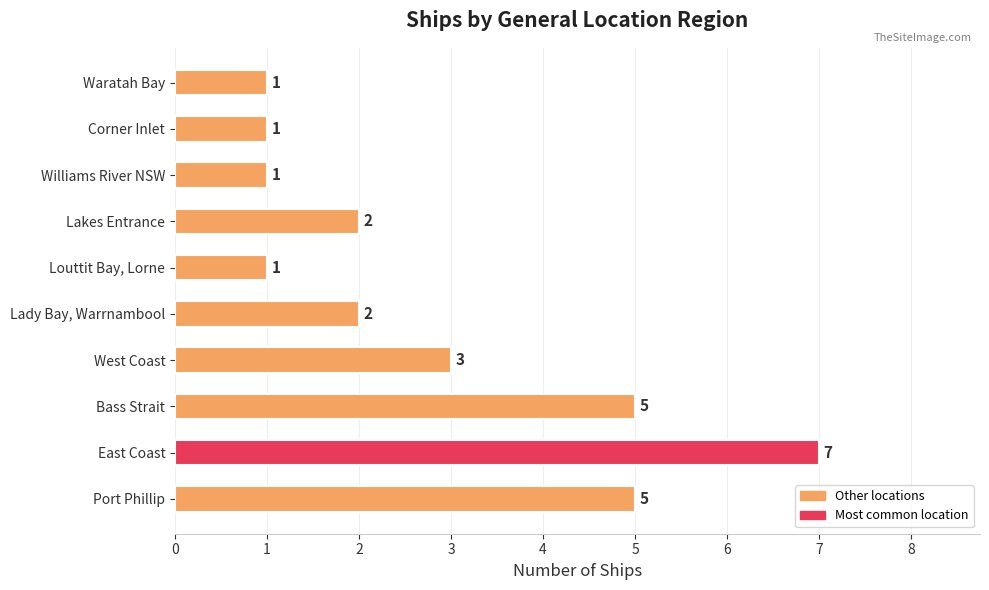

The value of Count at 9 is 1. True or false?

True